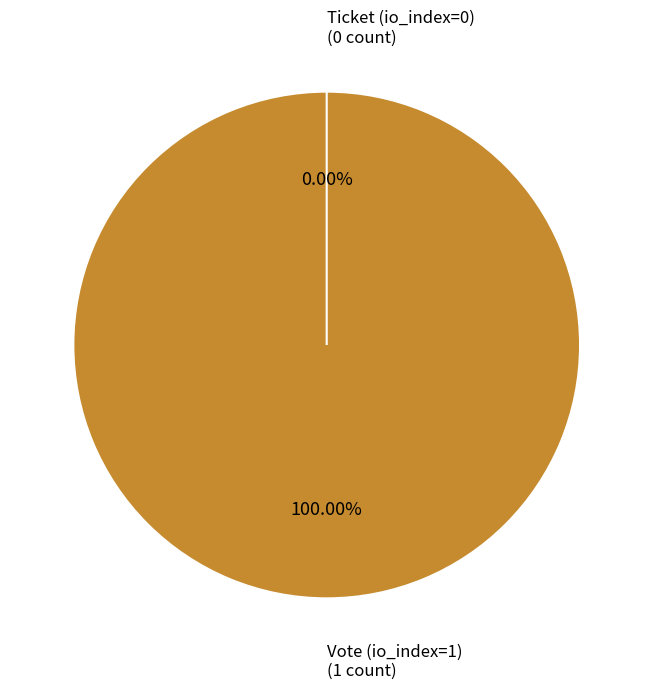

The Ticket (io_index=0) slice represents 0% of the pie. True or false?

True